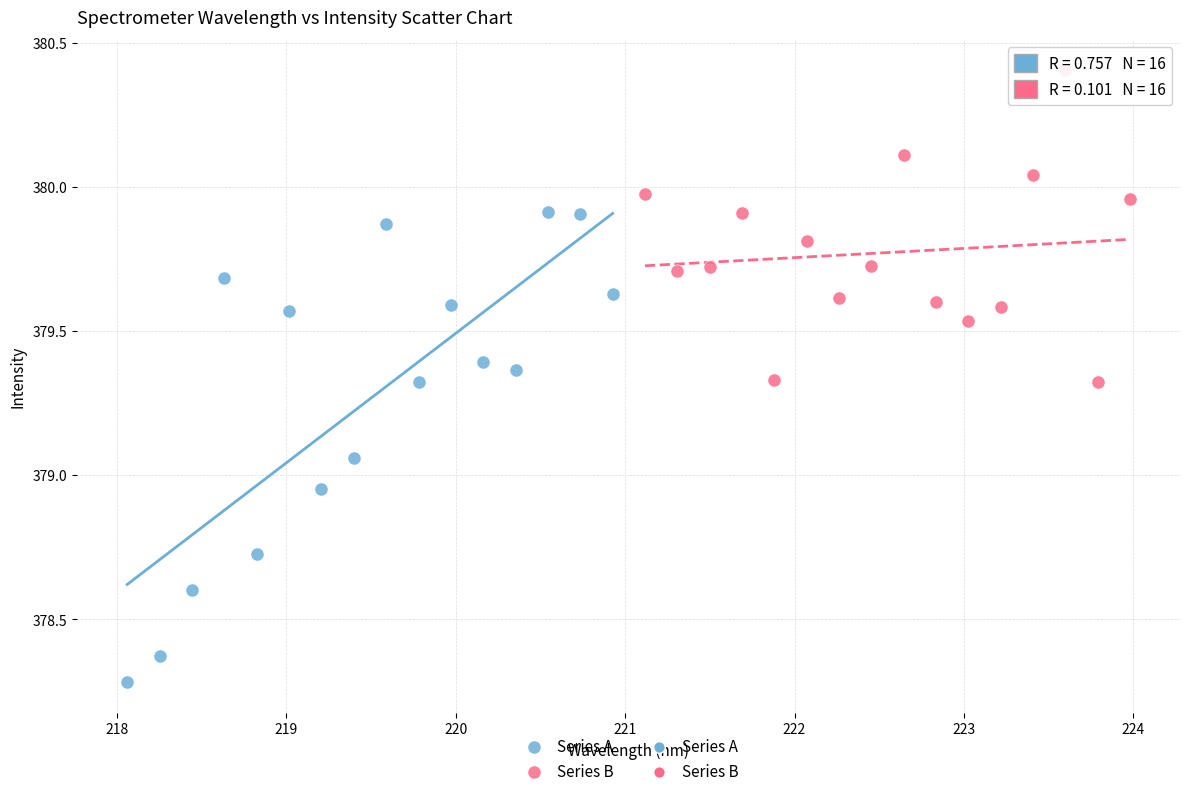

Which series reaches the maximum Y coordinate?

Series B